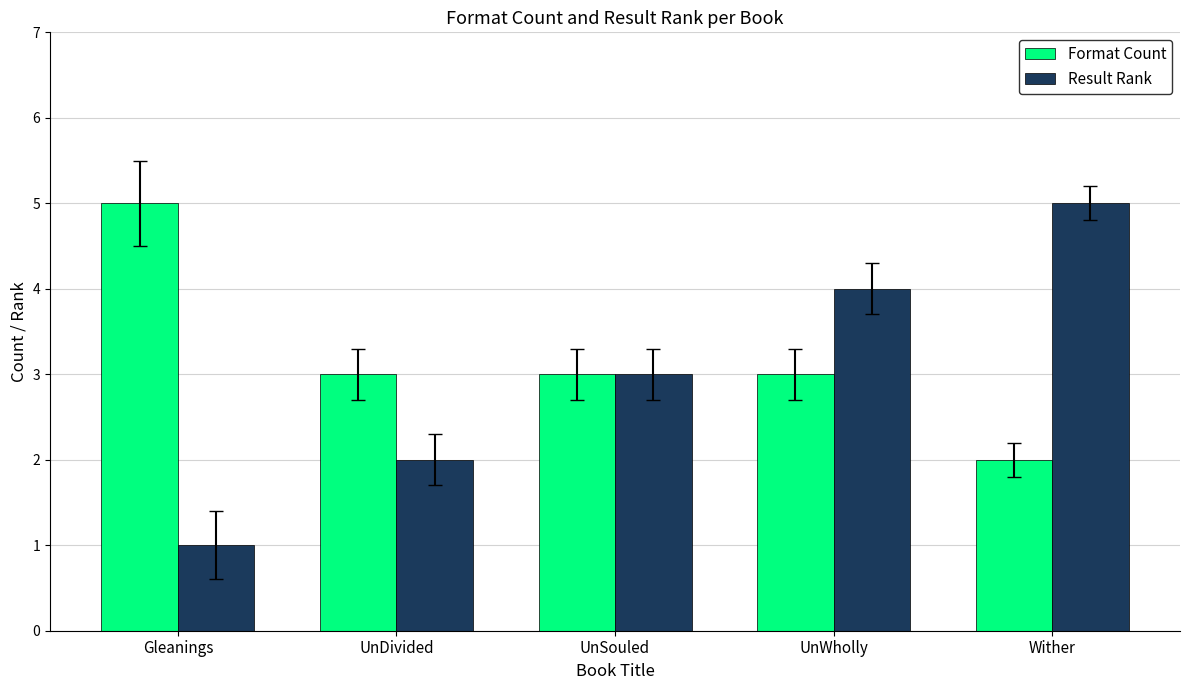

Is the value of Format Count at Gleanings greater than the value of Result Rank at UnWholly?

Yes